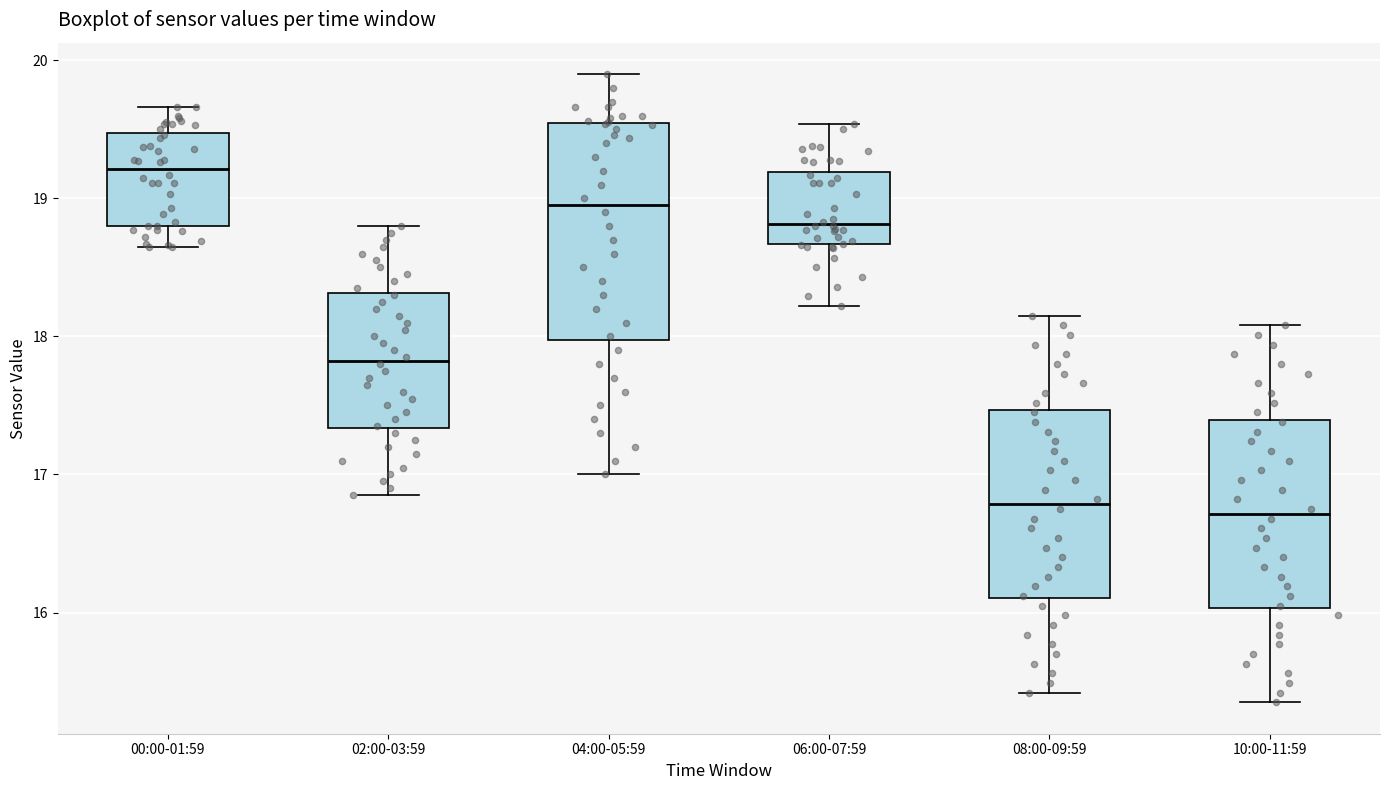

Which box has the highest median line?

00:00-01:59